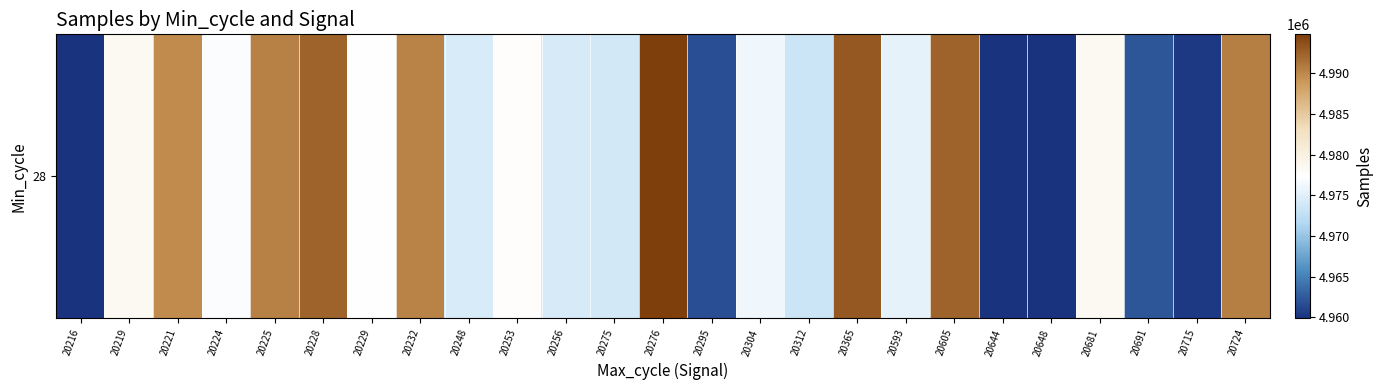

What is the difference between the values at 20365 and 20715?

32667